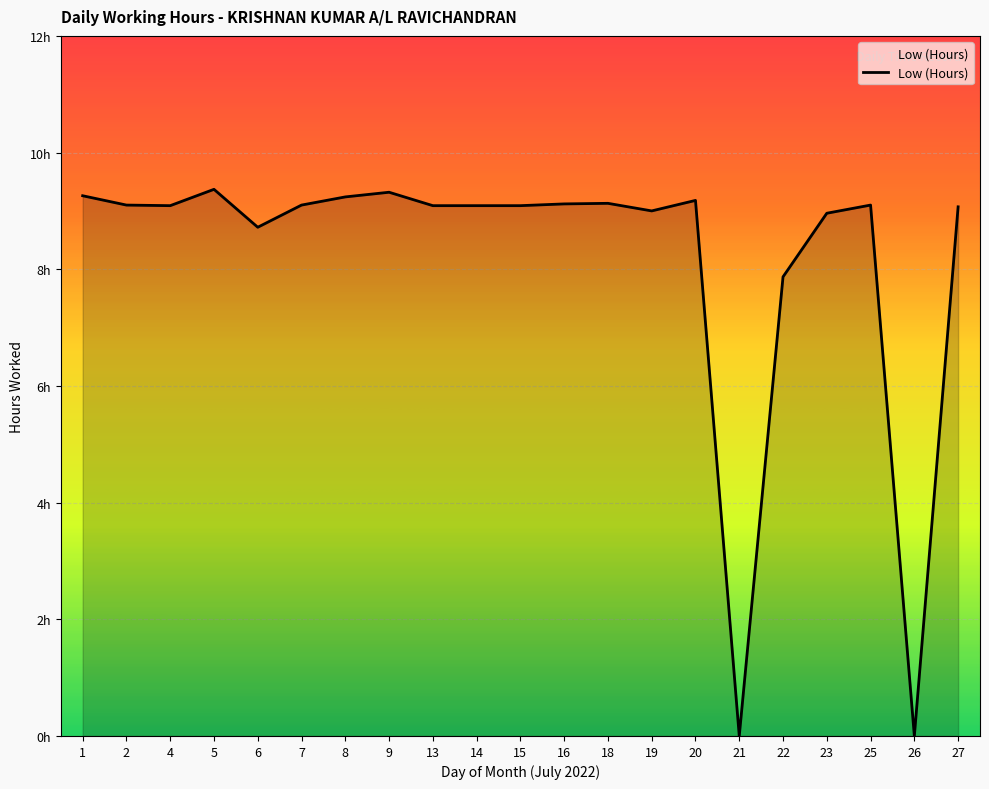

Which has a higher value, 23 or 14?

14